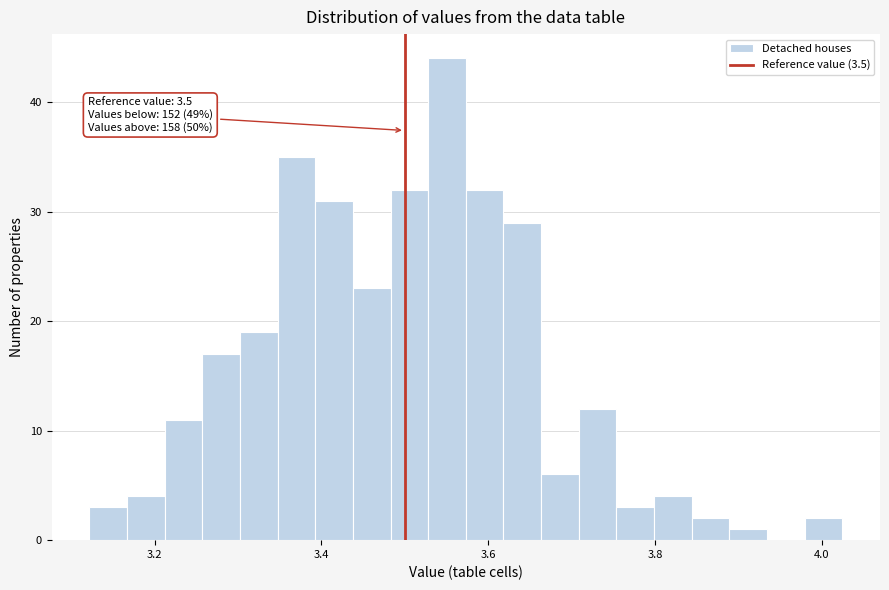

Read against the x-axis, roughly where is the centre of the tallest bar?

3.56